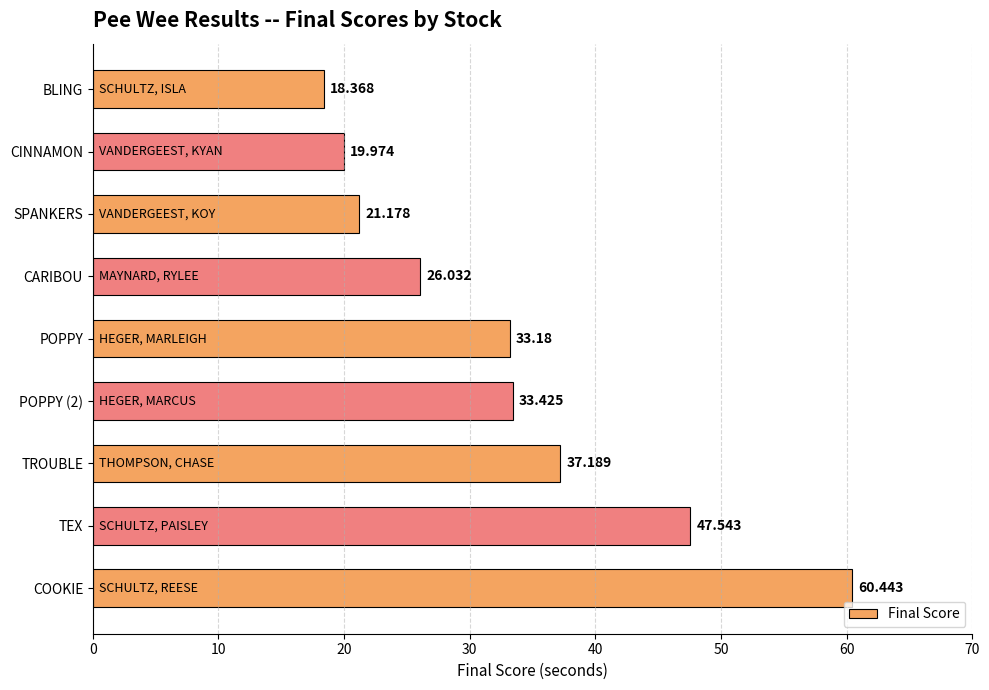

Rank the categories by value from lowest to highest.

BLING, CINNAMON, SPANKERS, CARIBOU, POPPY, POPPY (2), TROUBLE, TEX, COOKIE